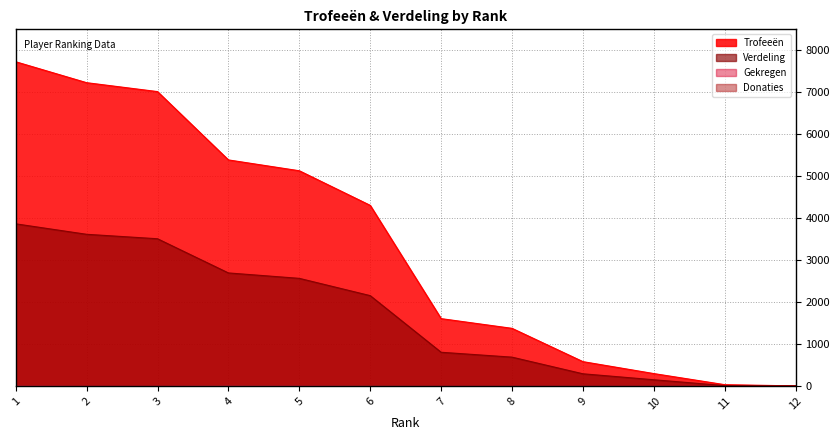

What is the difference between the maximum and minimum values in the Verdeling series?

3855